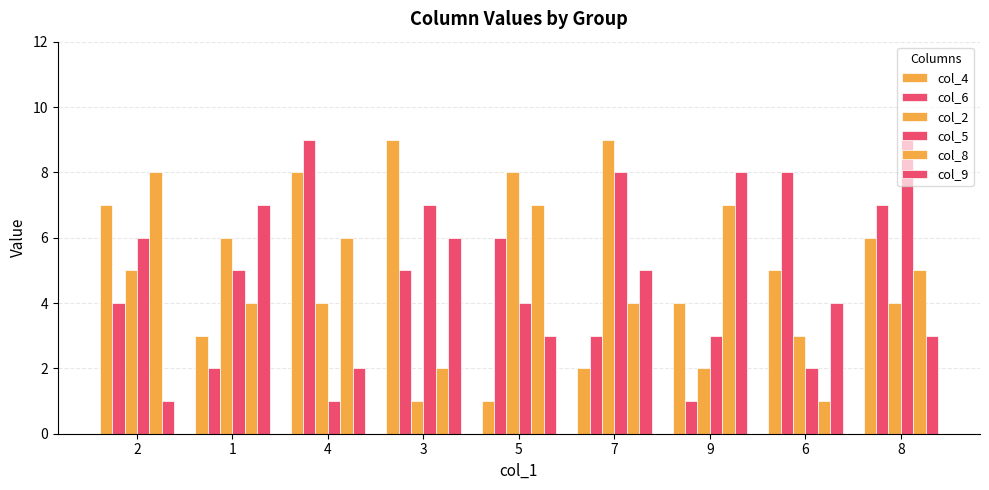

What position from the right is 5?

5